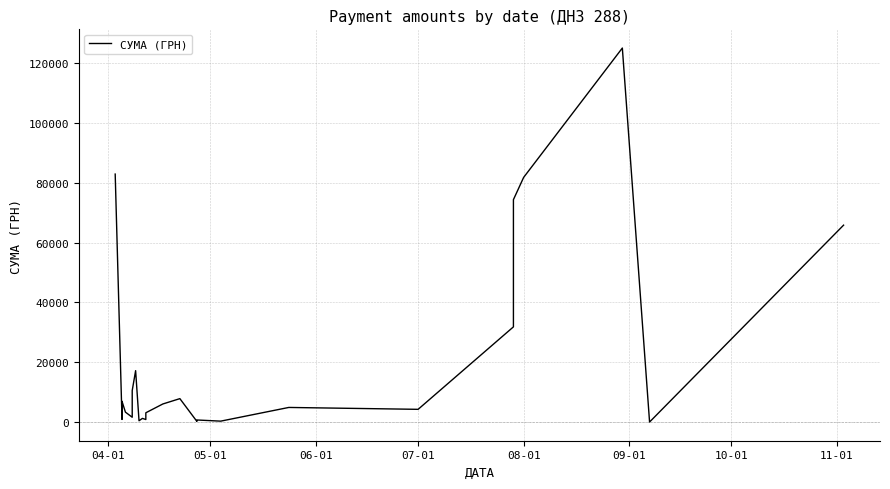

Where does the data first go above 4328?

04-01